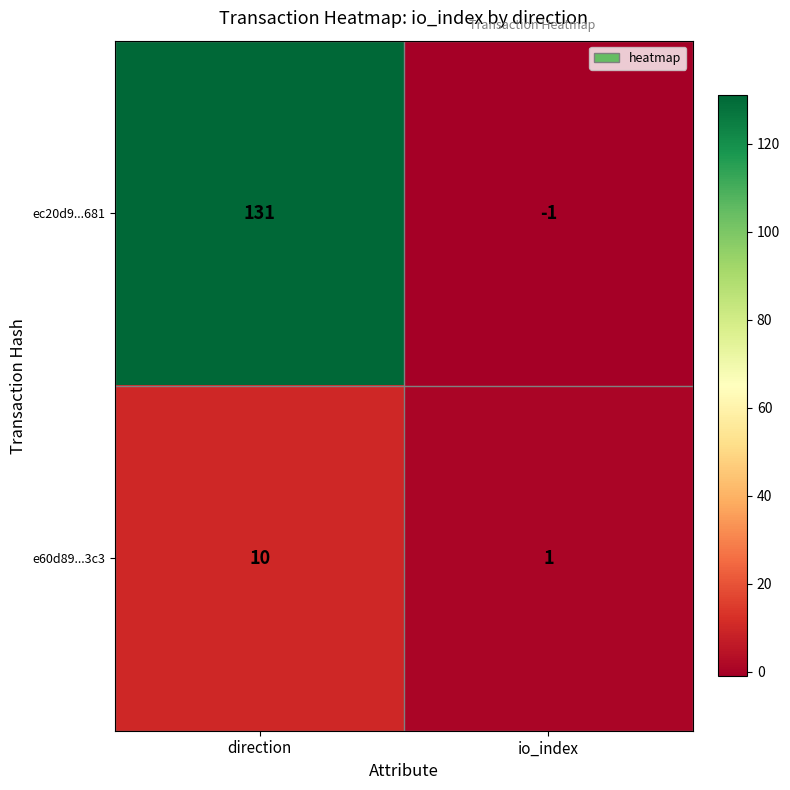

Count the number of categories in the chart.

2